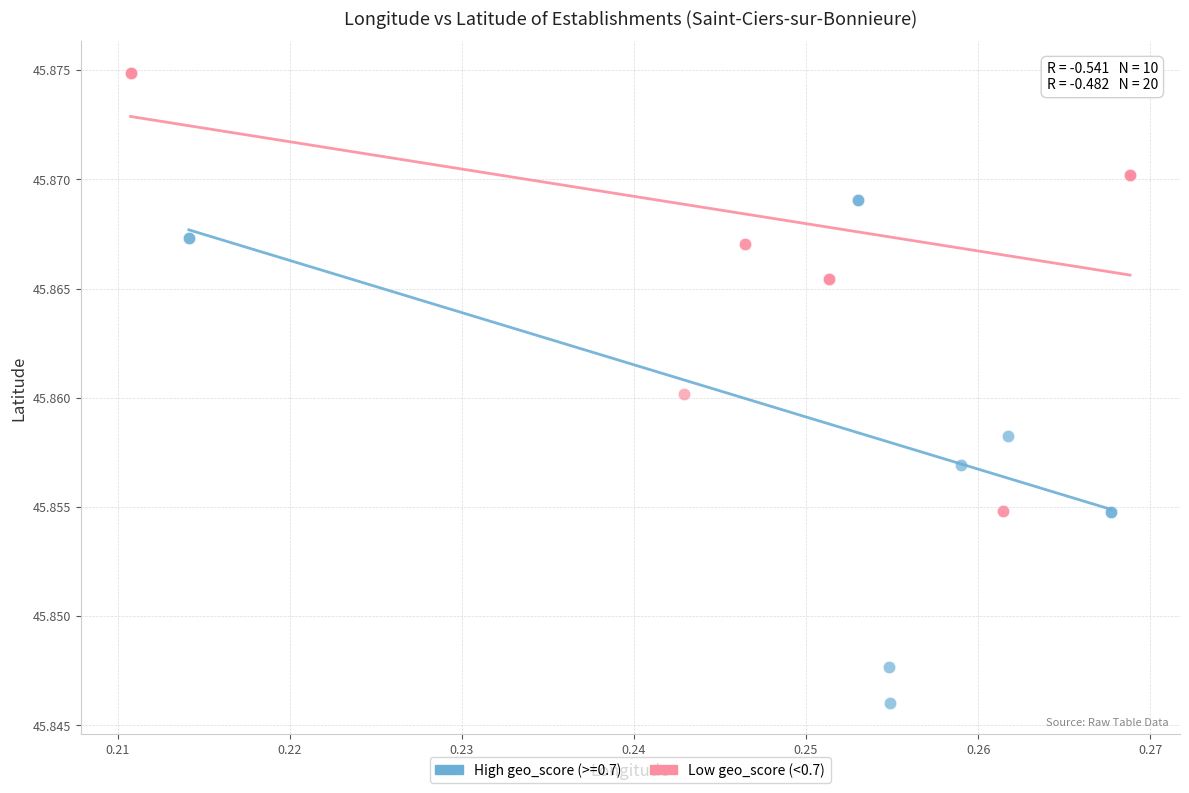

Which series contains the highest Y value?

Low geo_score (<0.7)